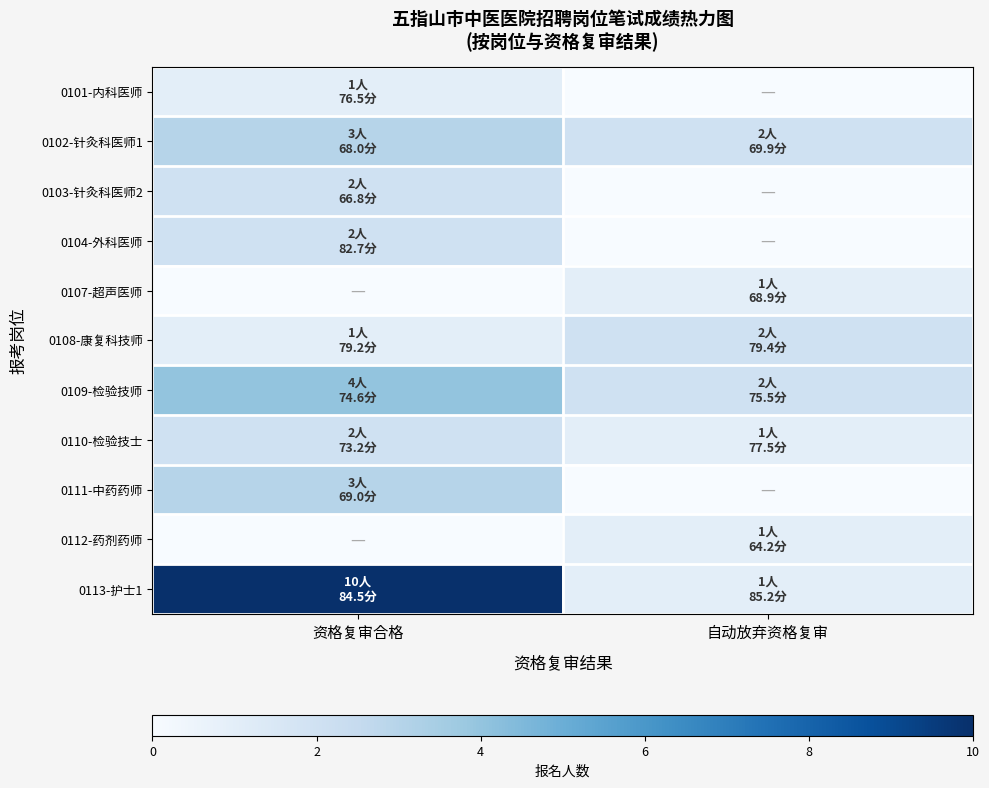

Reading left to right, extract all data points from this chart.

0101-内科医师: 资格复审合格=1	自动放弃资格复审=0
0102-针灸科医师1: 资格复审合格=3	自动放弃资格复审=2
0103-针灸科医师2: 资格复审合格=2	自动放弃资格复审=0
0104-外科医师: 资格复审合格=2	自动放弃资格复审=0
0107-超声医师: 资格复审合格=0	自动放弃资格复审=1
0108-康复科技师: 资格复审合格=1	自动放弃资格复审=2
0109-检验技师: 资格复审合格=4	自动放弃资格复审=2
0110-检验技士: 资格复审合格=2	自动放弃资格复审=1
0111-中药药师: 资格复审合格=3	自动放弃资格复审=0
0112-药剂药师: 资格复审合格=0	自动放弃资格复审=1
0113-护士1: 资格复审合格=10	自动放弃资格复审=1